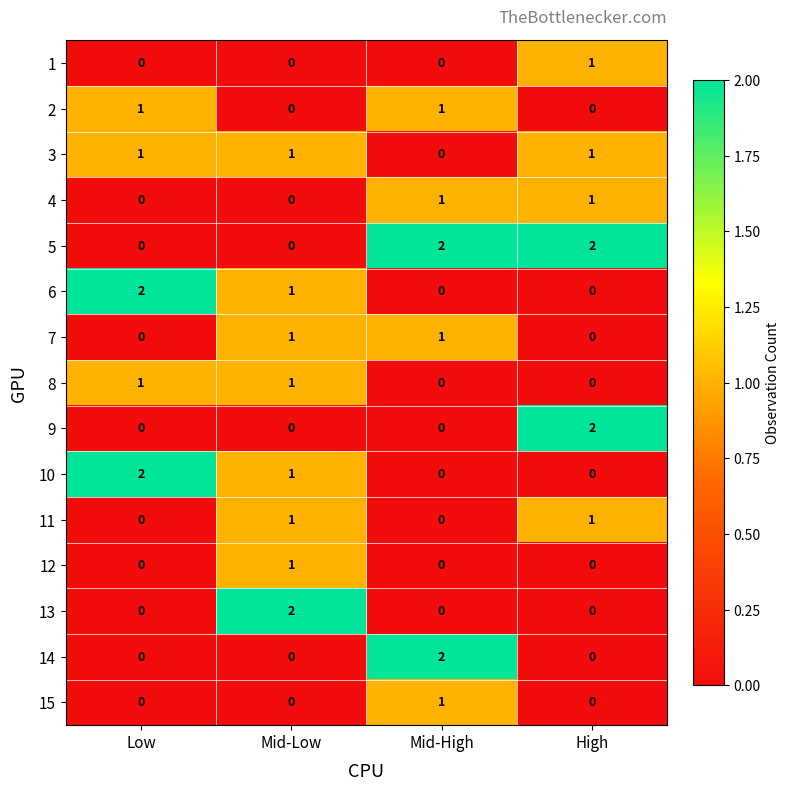

Where is 3 nearest to the value 0?

Mid-High